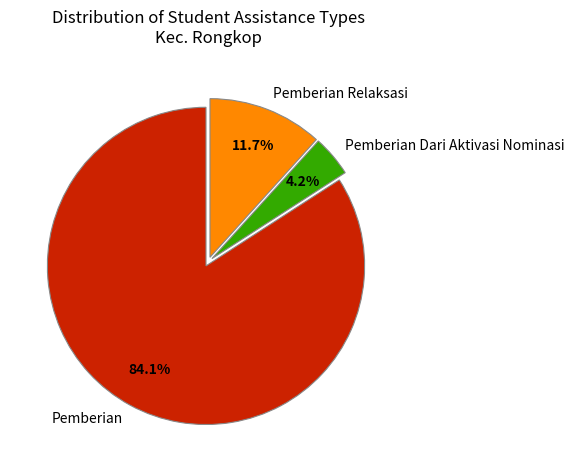

Combined, do Pemberian Dari Aktivasi Nominasi and Pemberian Relaksasi account for over 50%?

No